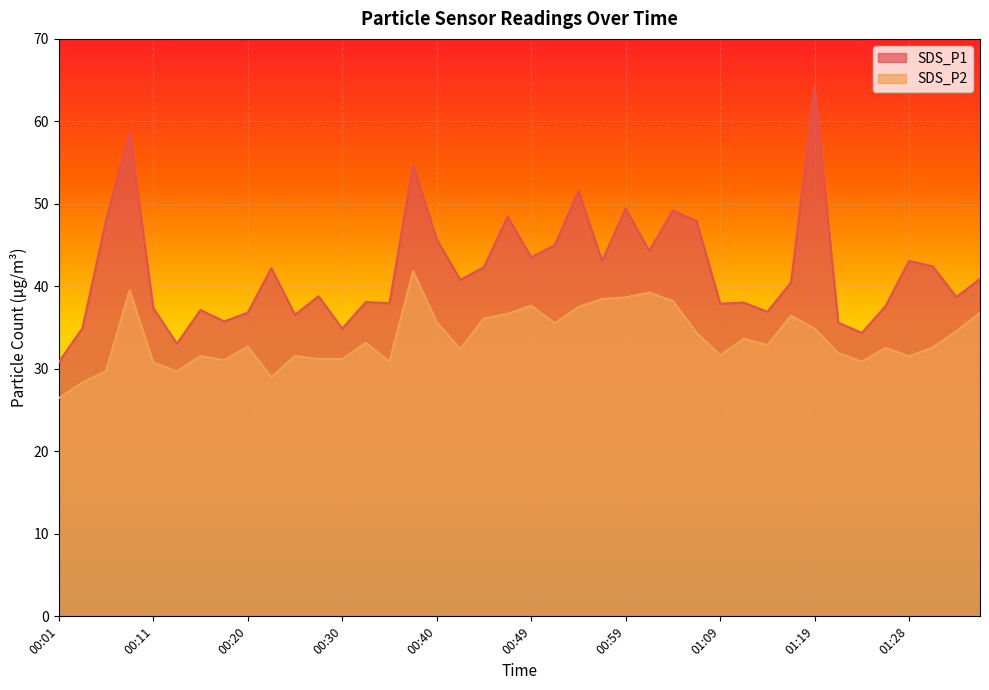

True or false: SDS_P1 and SDS_P2 intersect in this chart.

False